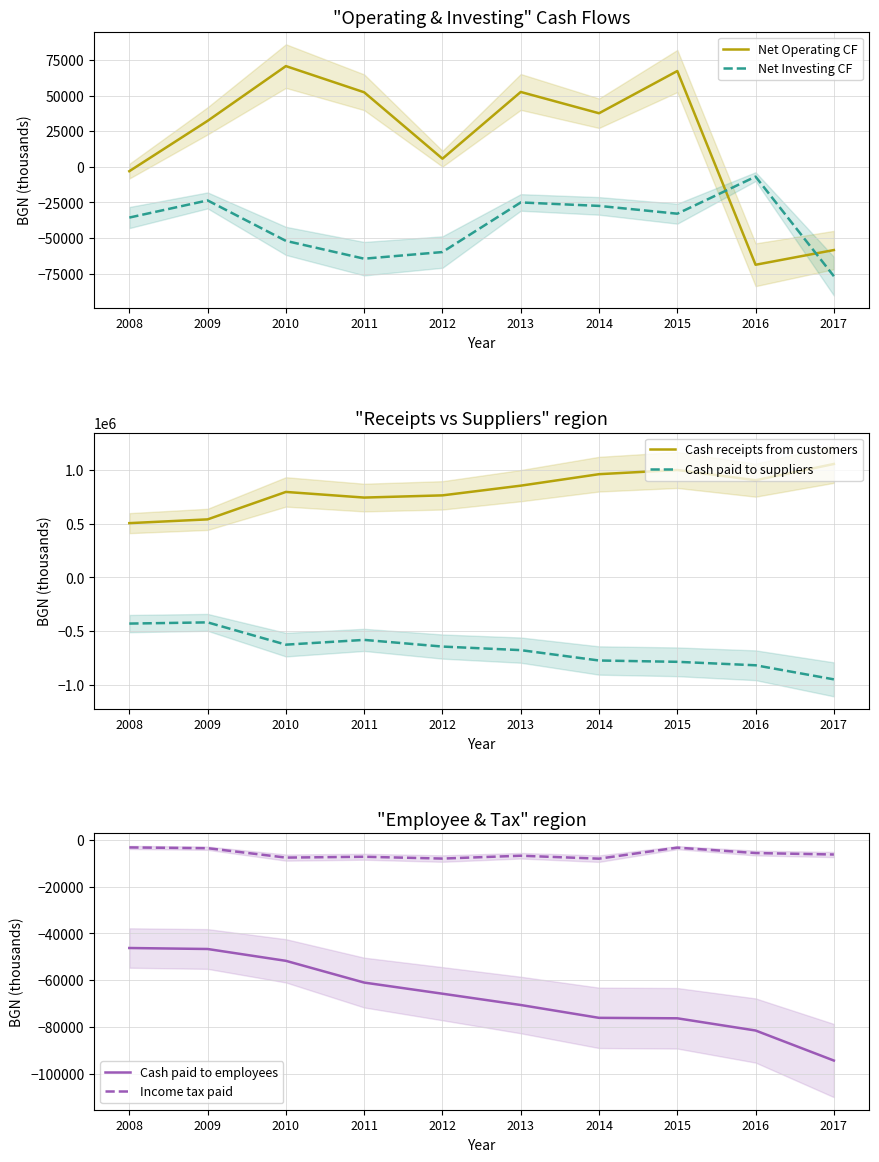

What is the difference between the Cash receipts from customers values at 2015 and 2017?

56192